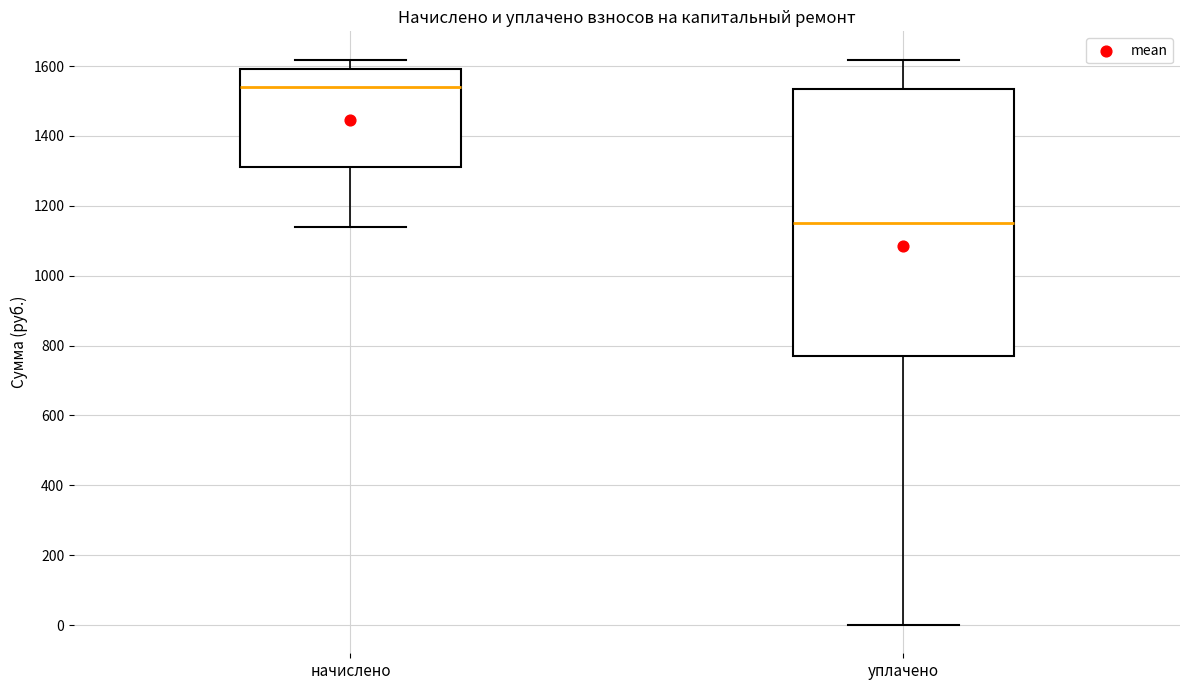

Reading left to right, read every box against the y-axis: the position of its median line, the range the box covers, and the ends of its whiskers. The values are not printed on the chart, so give them approximately, as read against the axis.

начислено: median 1540, box 1320 to 1600, whiskers 1140 to 1620
уплачено: median 1160, box 760 to 1540, whiskers 0 to 1620